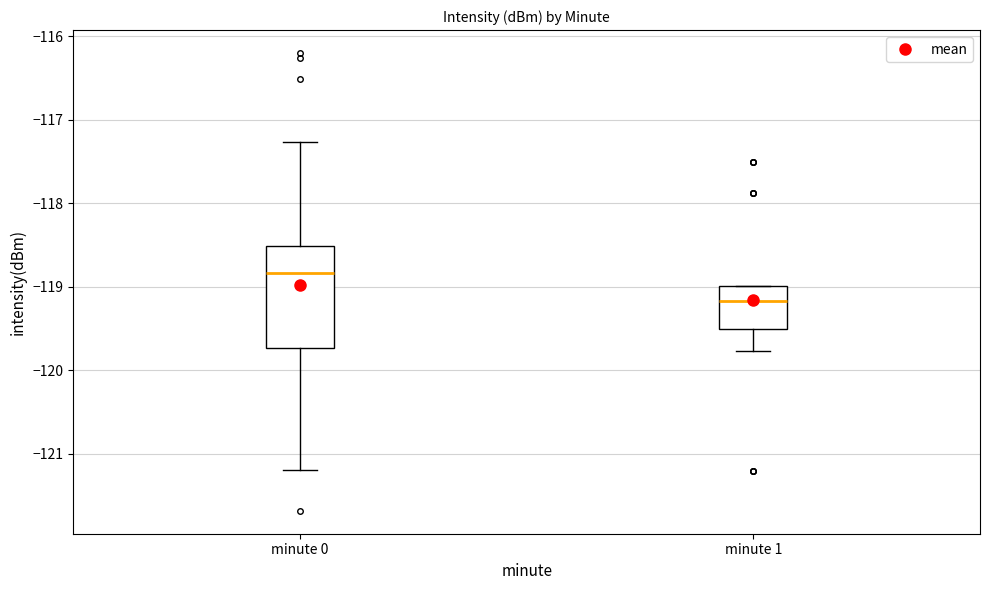

Which box is the tallest, from its lower edge to its upper edge?

minute 0